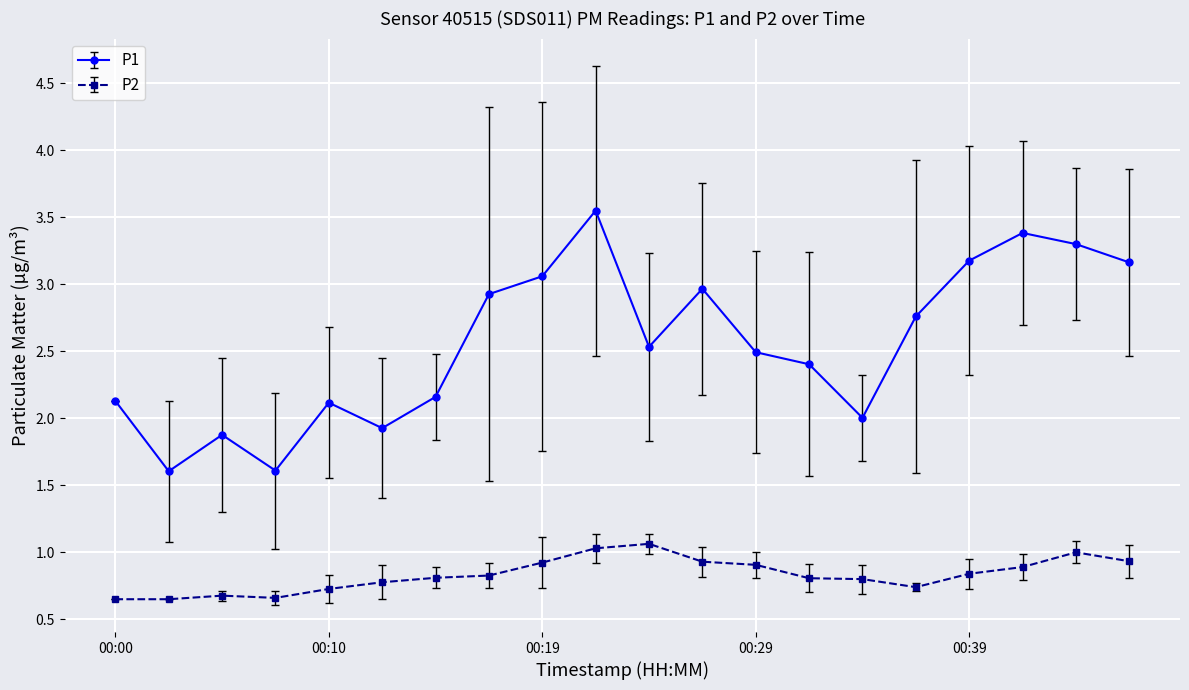

List the series in order of their peak value, lowest first.

P2, P1